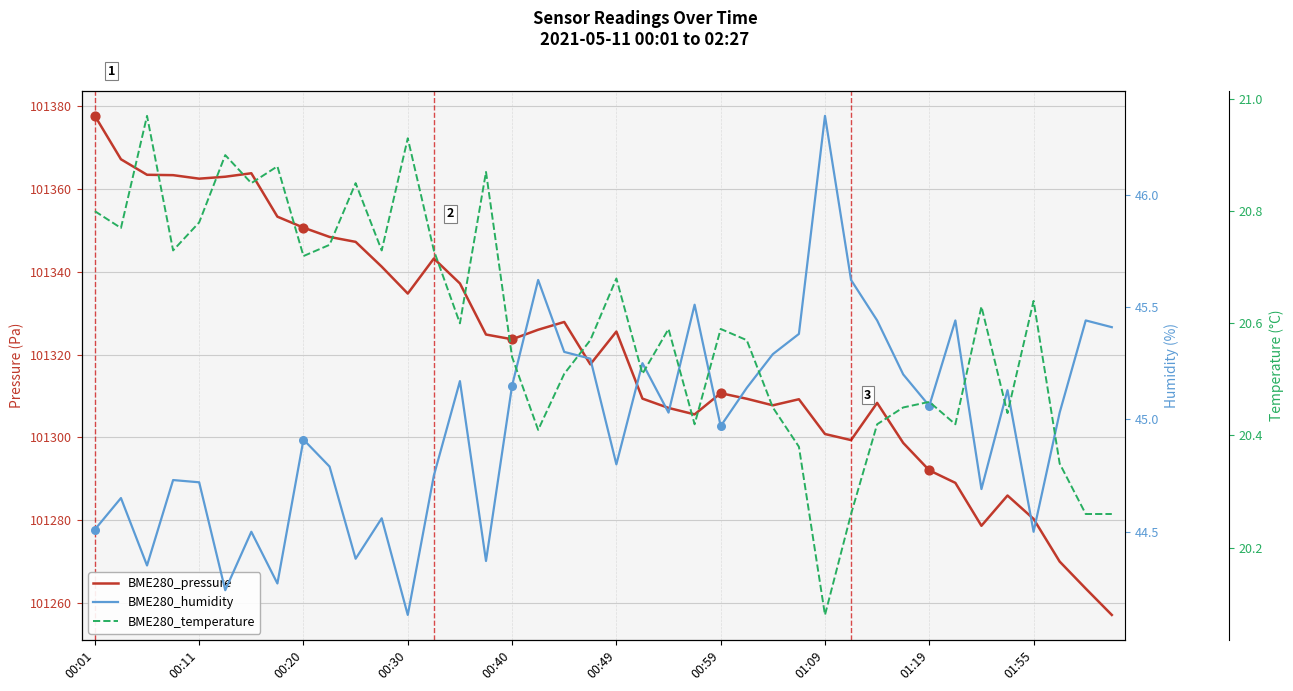

Which series has the widest spread of Y values?

BME280_pressure